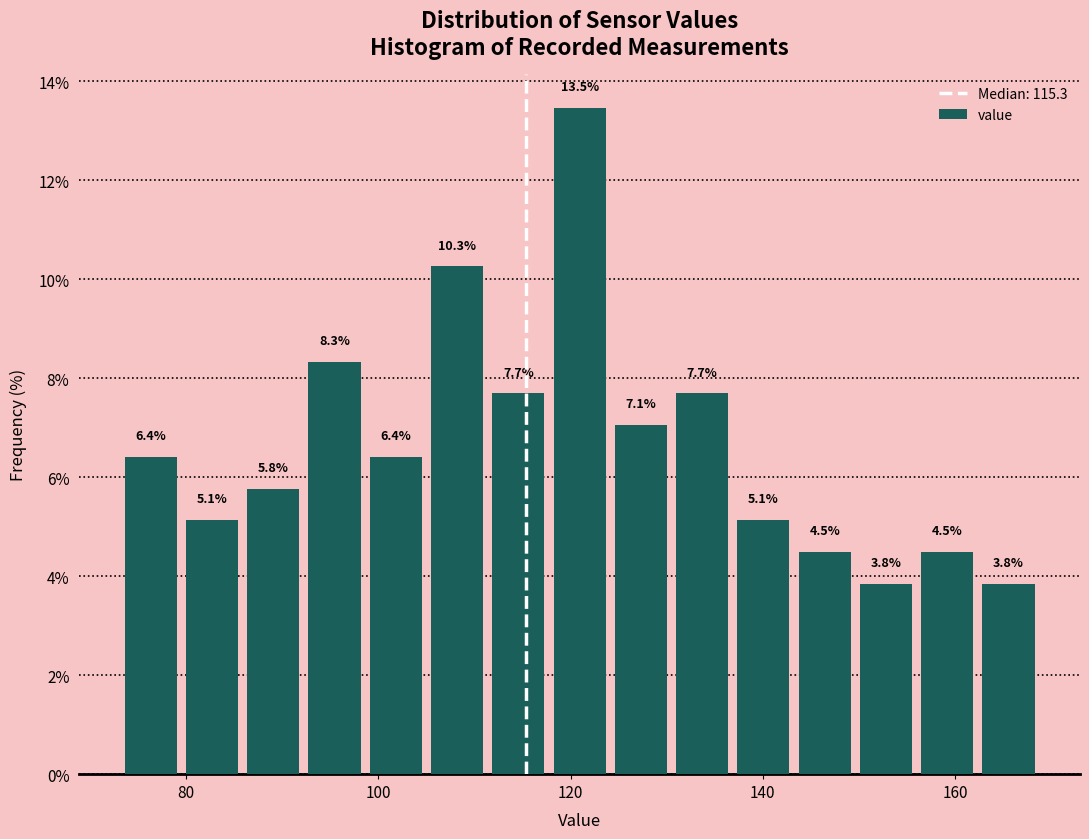

Read against the x-axis, roughly where is the centre of the tallest bar?

120